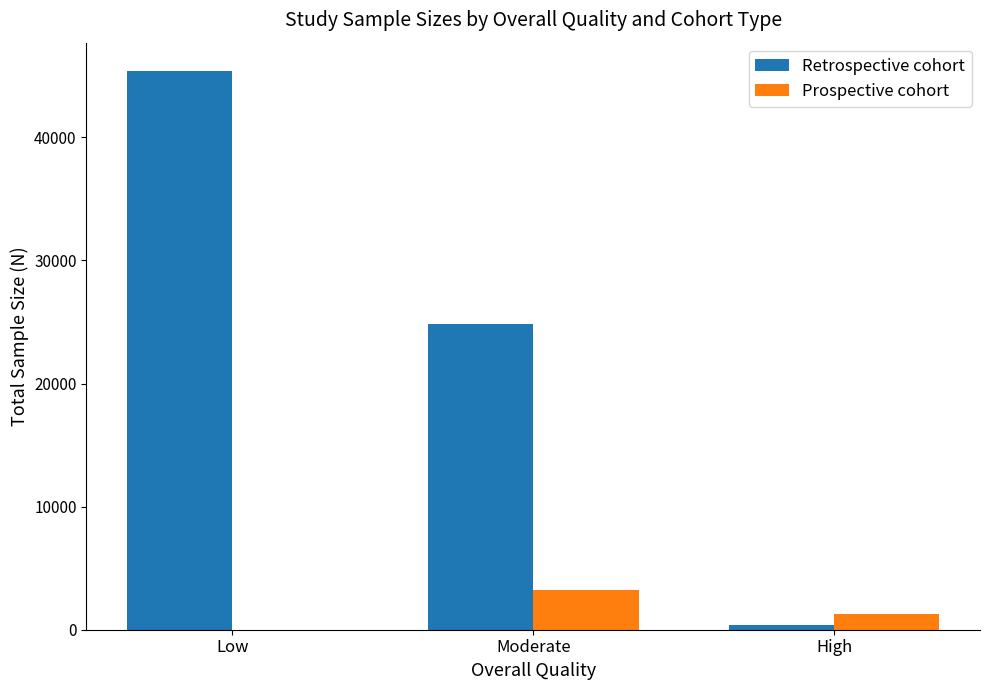

True or false: Retrospective cohort has a value of 79241 at Low.

False